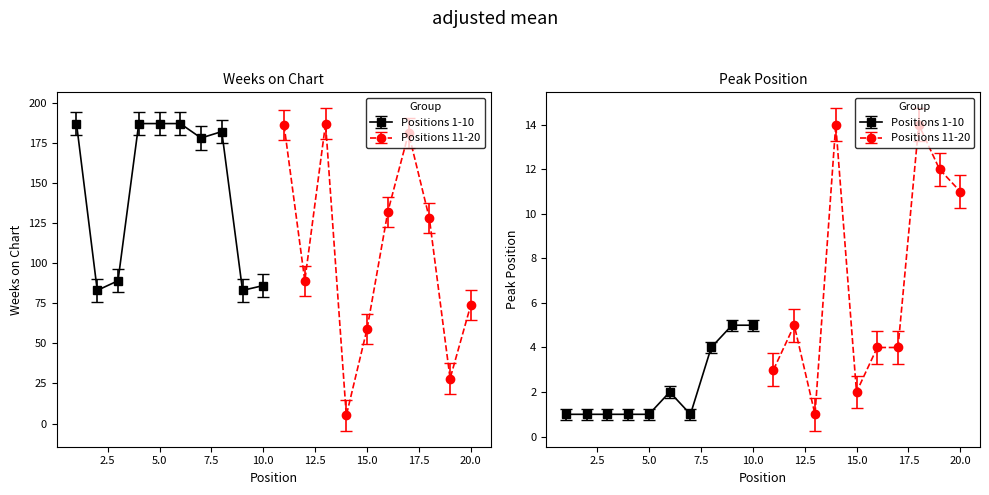

The value of Weeks on Chart at 1 is 50. True or false?

False